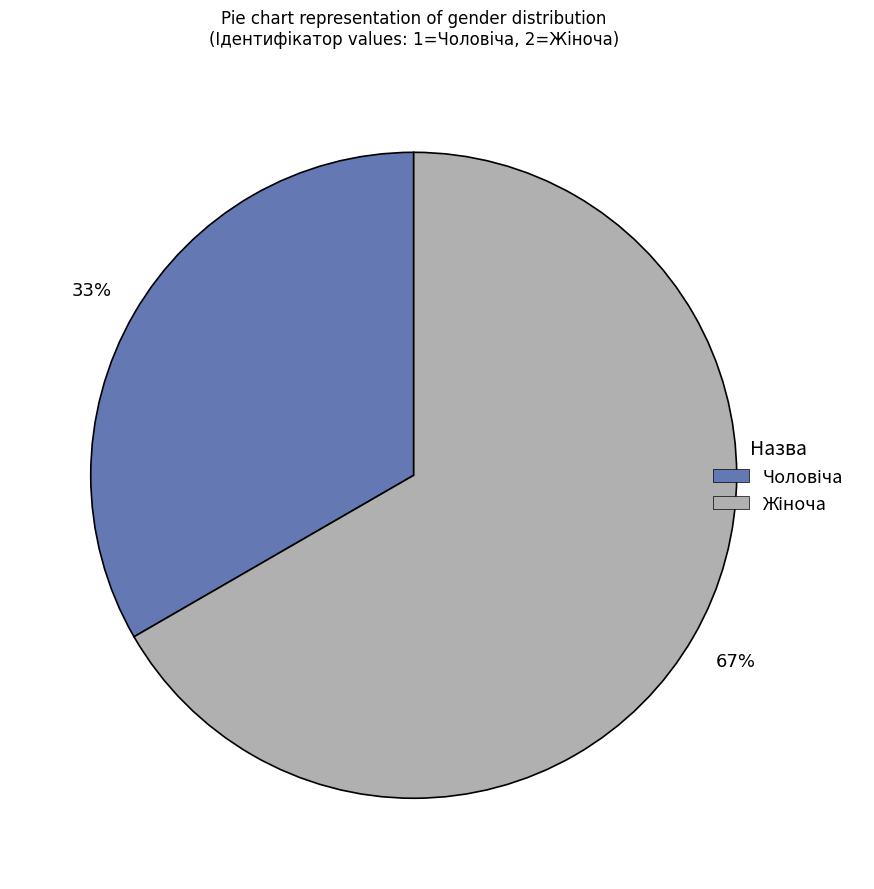

Count the number of slices in the pie.

2